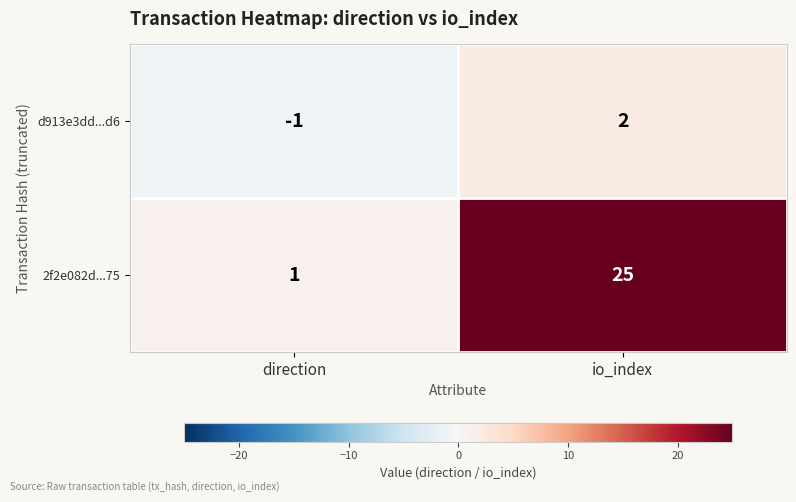

What is the highest value of the 2f2e082d...75 series?

25